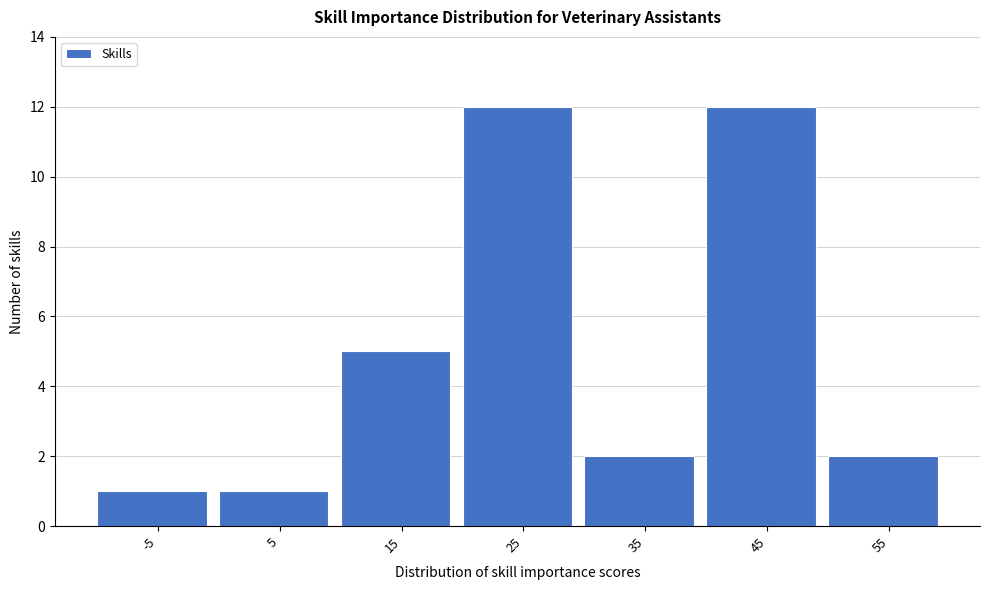

Reading left to right, list all the values displayed in this chart.

1	1	5	12	2	12	2